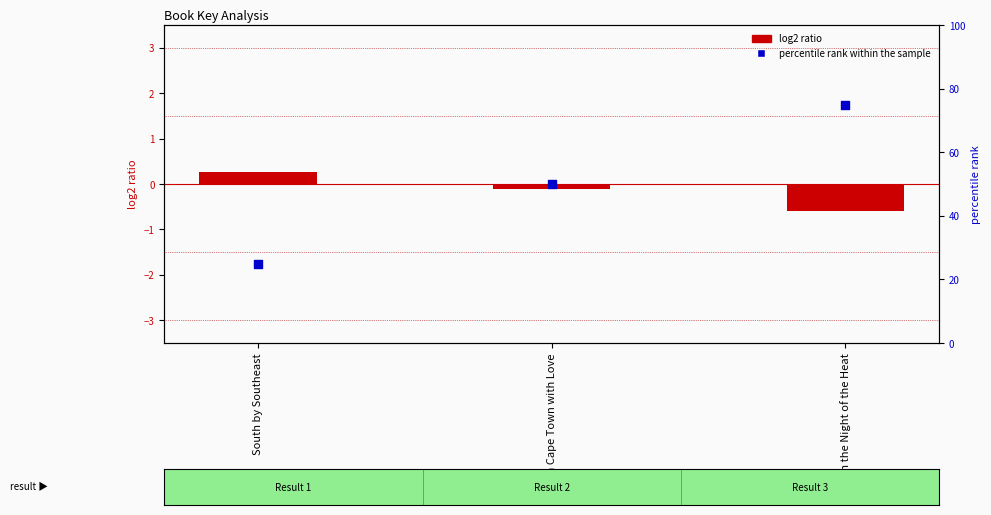

What is the total value across all series at From Cape Town with Love?

49.9